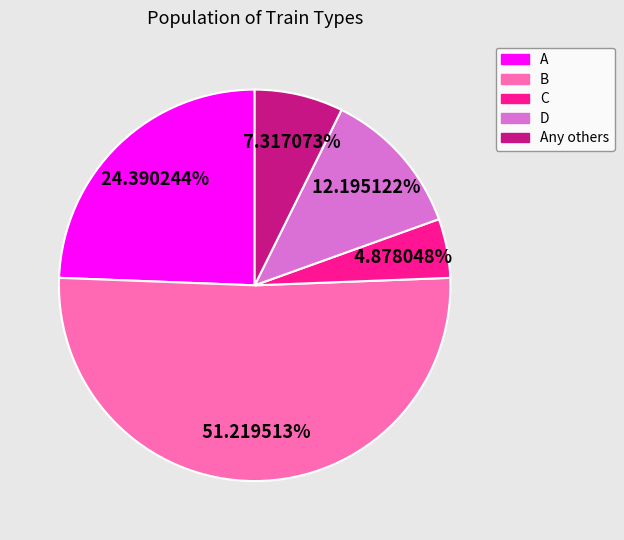

Does any single category account for the majority?

Yes